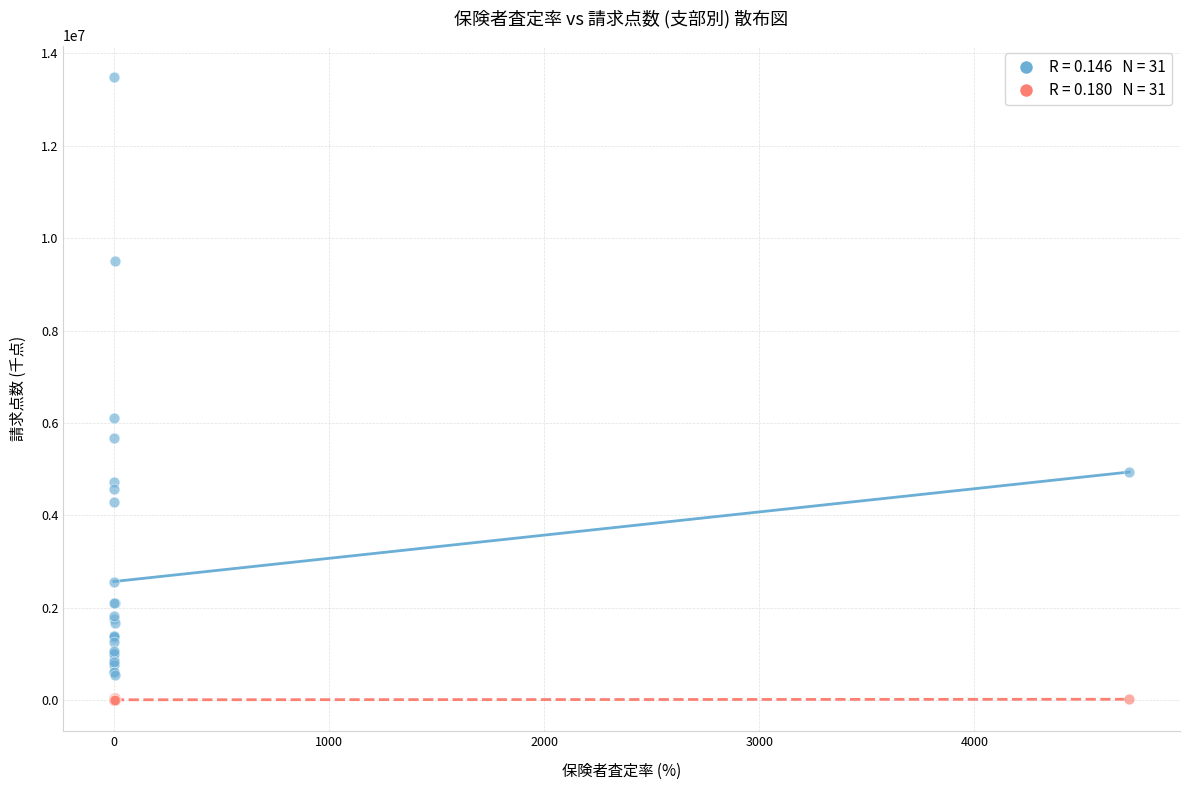

Across all series, what Y value is closest to 6749341?

6100873.6